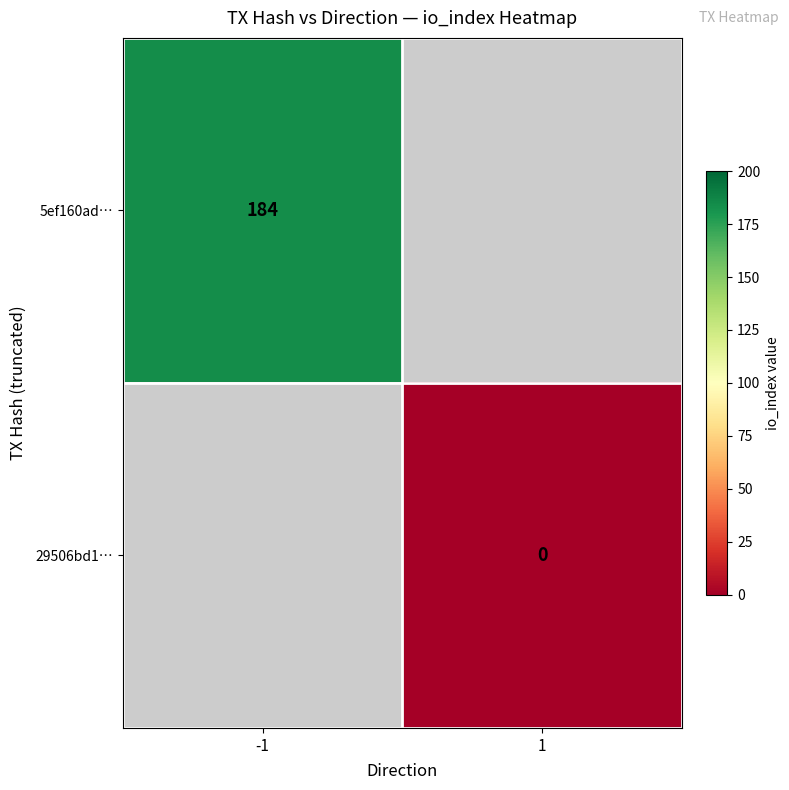

Is the value of 29506bd1… at 1 greater than the value of 5ef160ad… at -1?

No